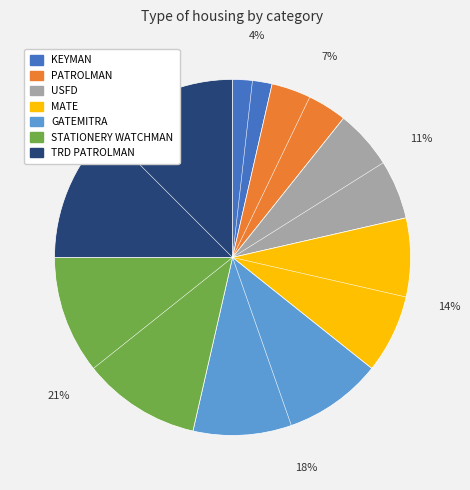

To the nearest percent, what is the difference between the largest and smallest slice percentages?

21%